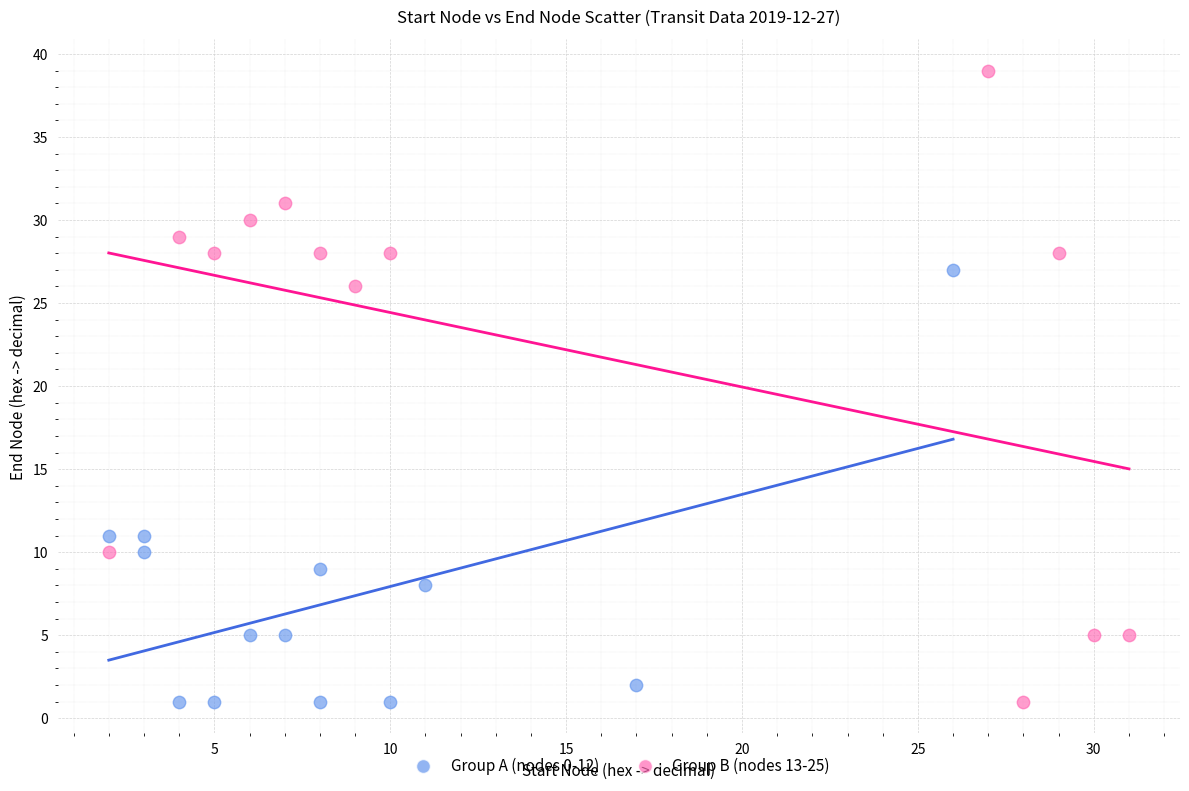

Which series has the widest spread of Y values?

Group B (nodes 13-25)